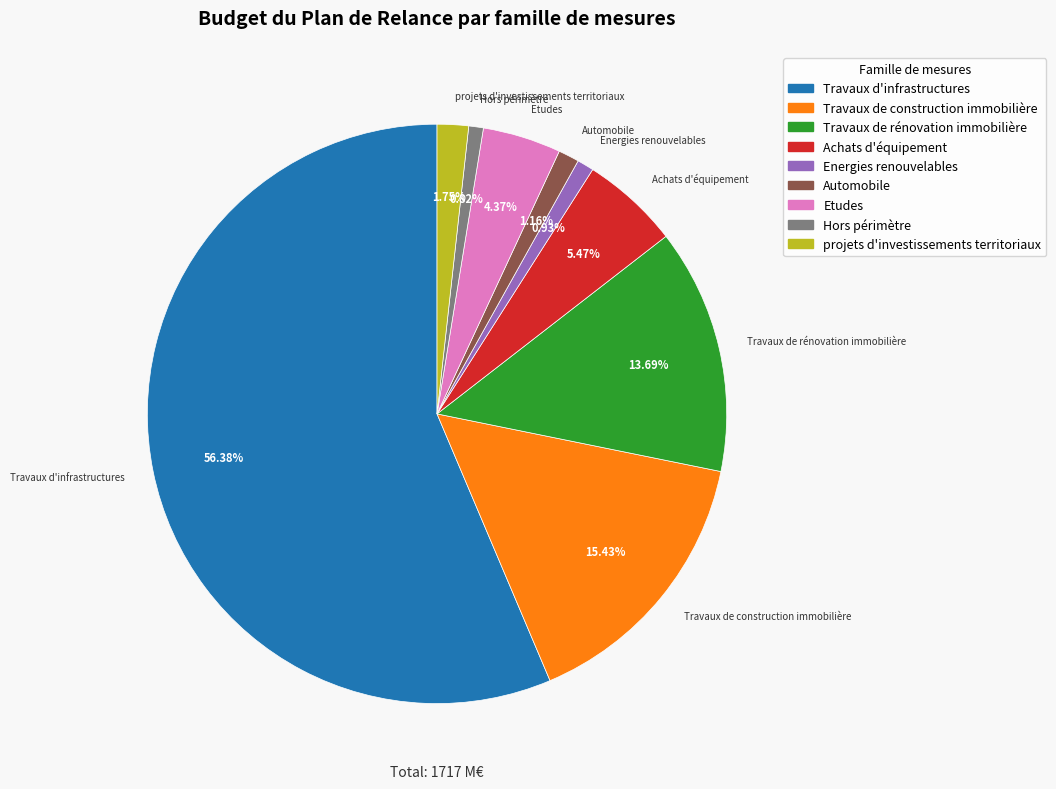

To the nearest percent, what is the difference between the largest and smallest slice percentages?

56%